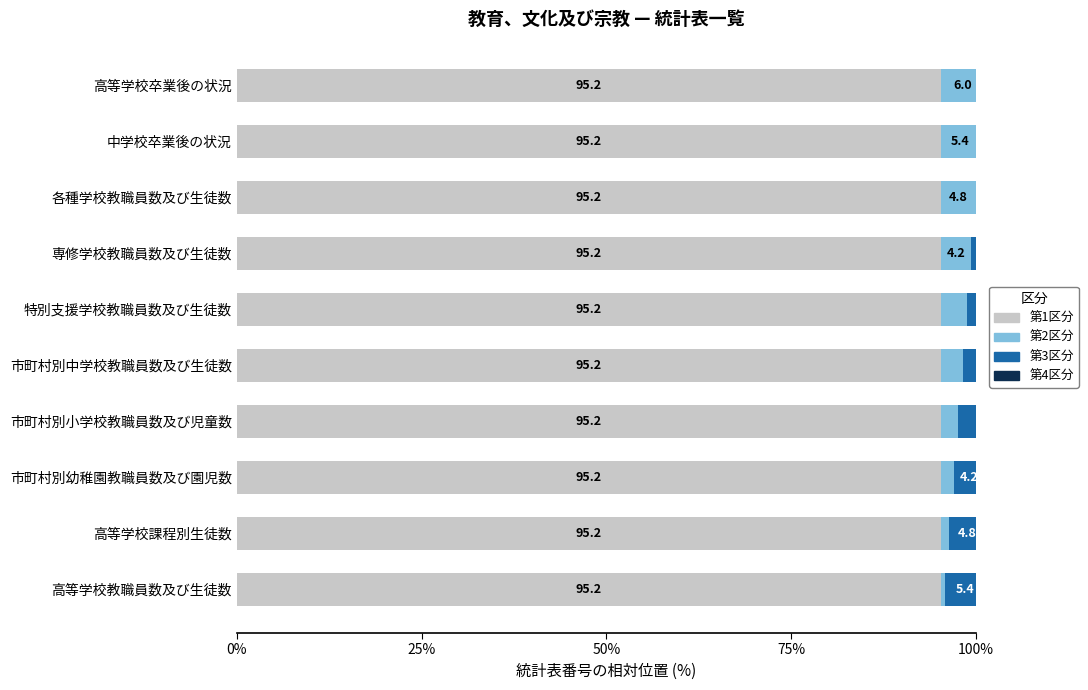

How many distinct data groups are displayed?

4